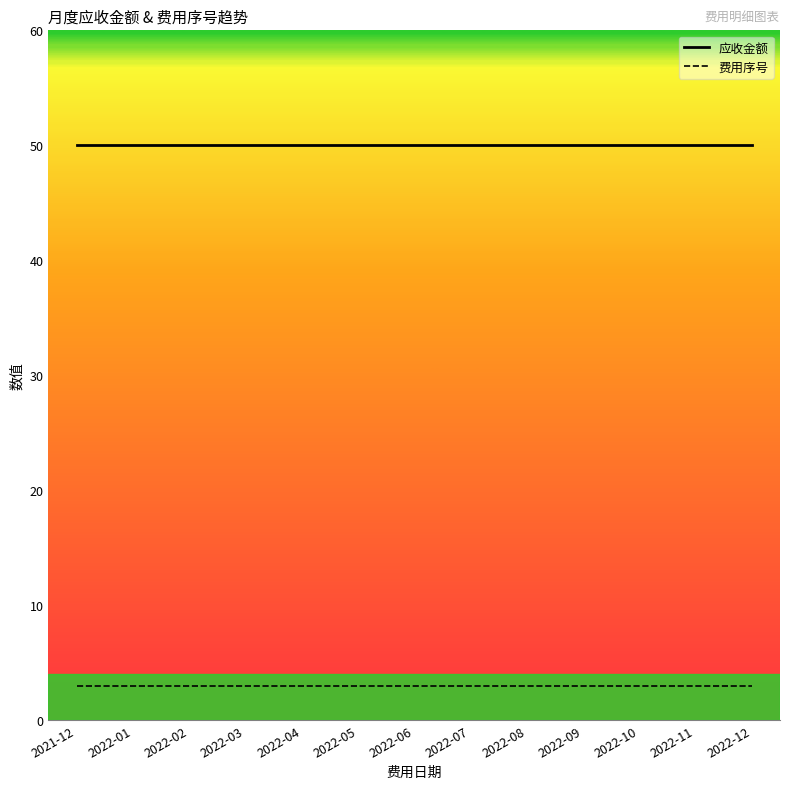

Does the chart have visible grid lines?

No